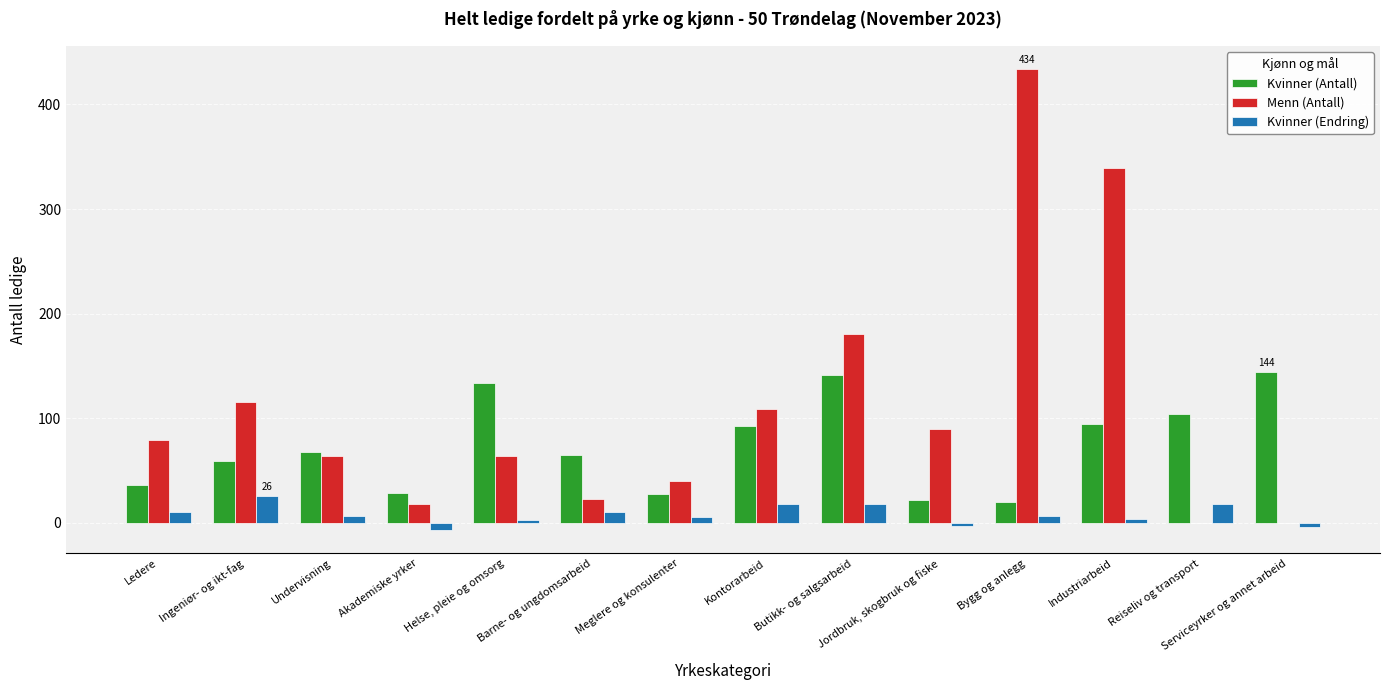

How many data points does each series have?

14